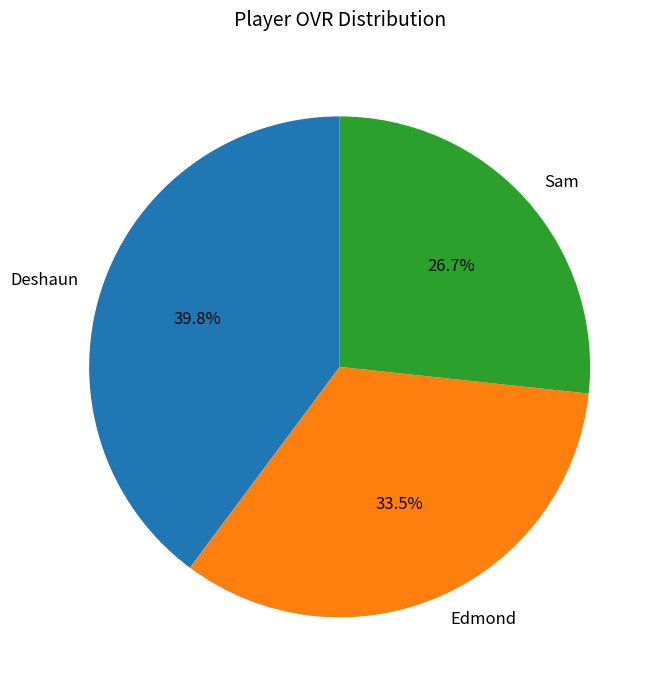

Approximately how many times larger is the value at Edmond compared to Sam?

1.3